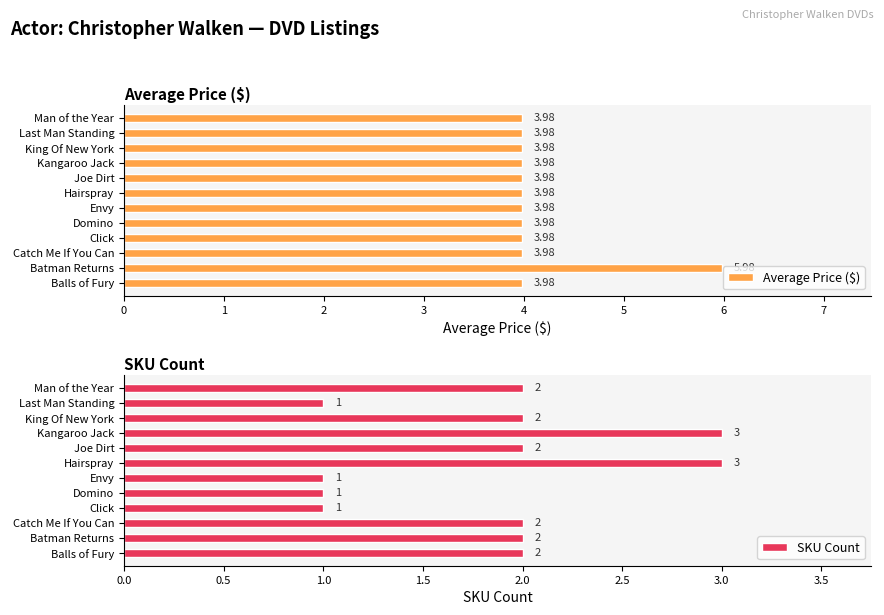

What is the value of the Average Price ($) bar at the 12th from the left?

4.0